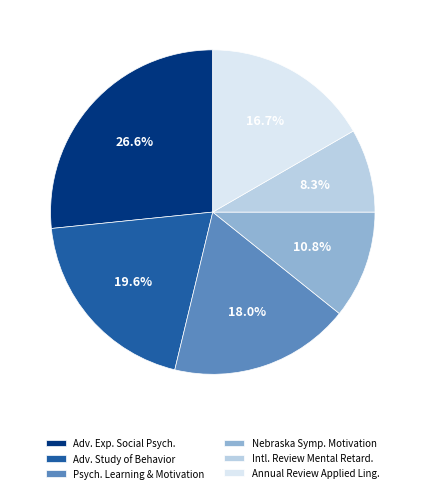

Is Intl. Review Mental Retard. the majority of the pie?

No